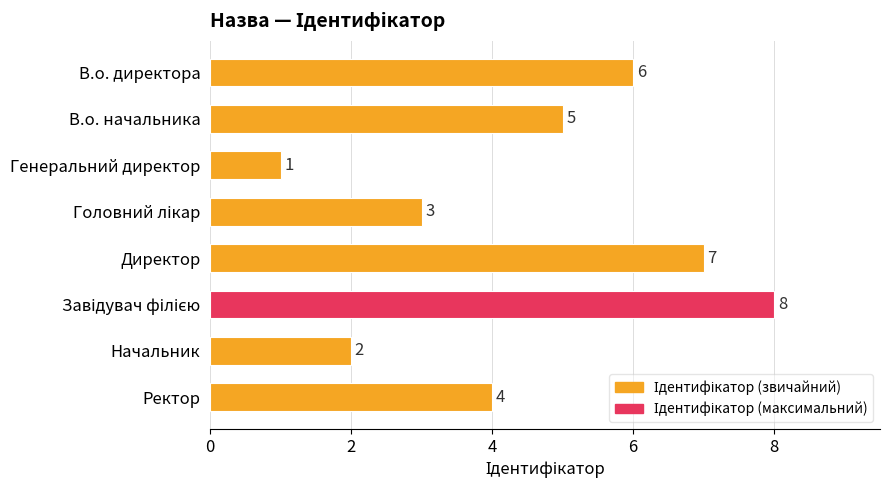

What is the value of the 1st bar from the top?

6